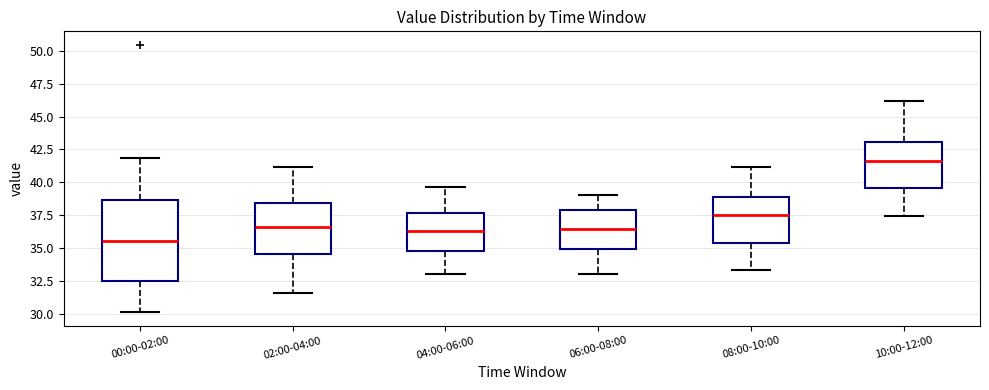

Reading left to right, read every box against the y-axis: the position of its median line, the range the box covers, and the ends of its whiskers. The values are not printed on the chart, so give them approximately, as read against the axis.

00:00-02:00: median 35.5, box 32.5 to 38.5, whiskers 30.0 to 42.0
02:00-04:00: median 36.5, box 34.5 to 38.5, whiskers 31.5 to 41.0
04:00-06:00: median 36.5, box 35.0 to 37.5, whiskers 33.0 to 39.5
06:00-08:00: median 36.5, box 35.0 to 38.0, whiskers 33.0 to 39.0
08:00-10:00: median 37.5, box 35.5 to 39.0, whiskers 33.5 to 41.0
10:00-12:00: median 41.5, box 39.5 to 43.0, whiskers 37.5 to 46.0